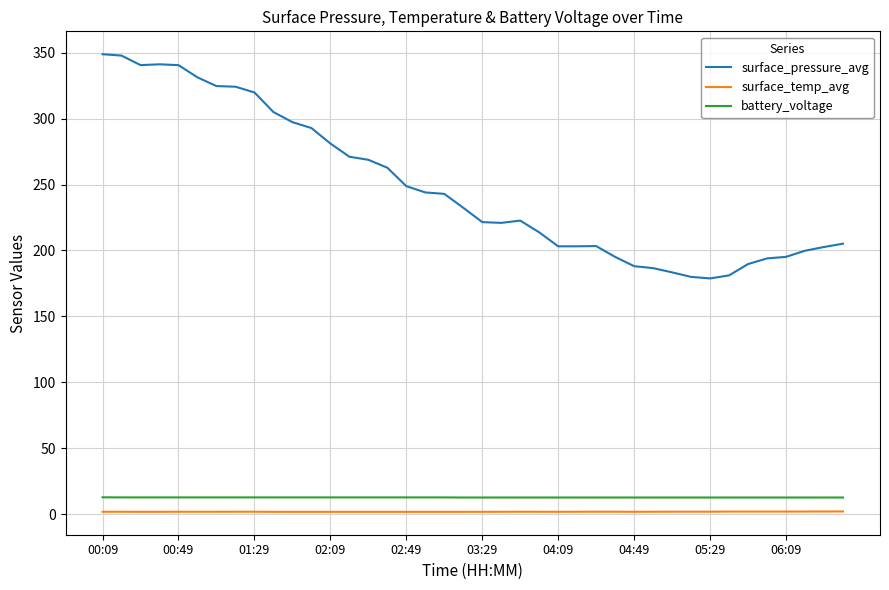

True or false: surface_pressure_avg and battery_voltage cross at least once.

False